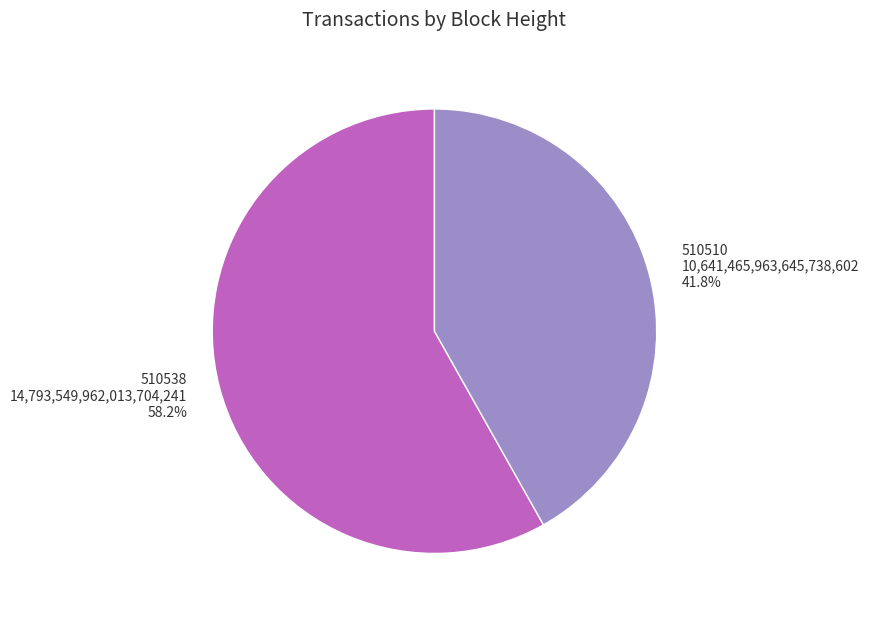

The 510510 slice represents 56% of the pie. True or false?

False